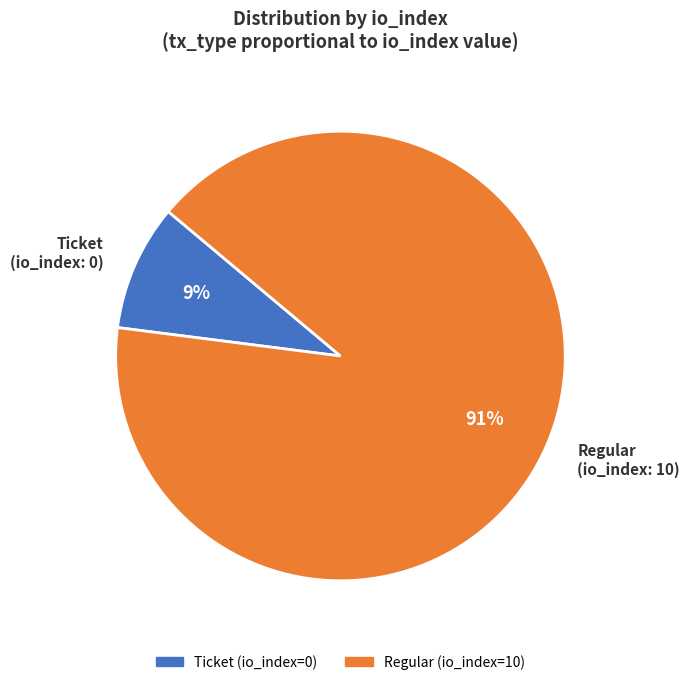

Which category accounts for the majority?

Regular (io_index: 10)